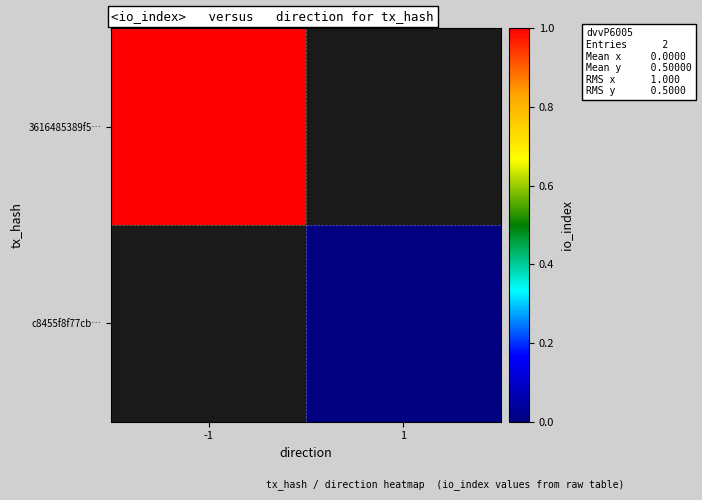

Between 1 and -1, which is larger?

-1